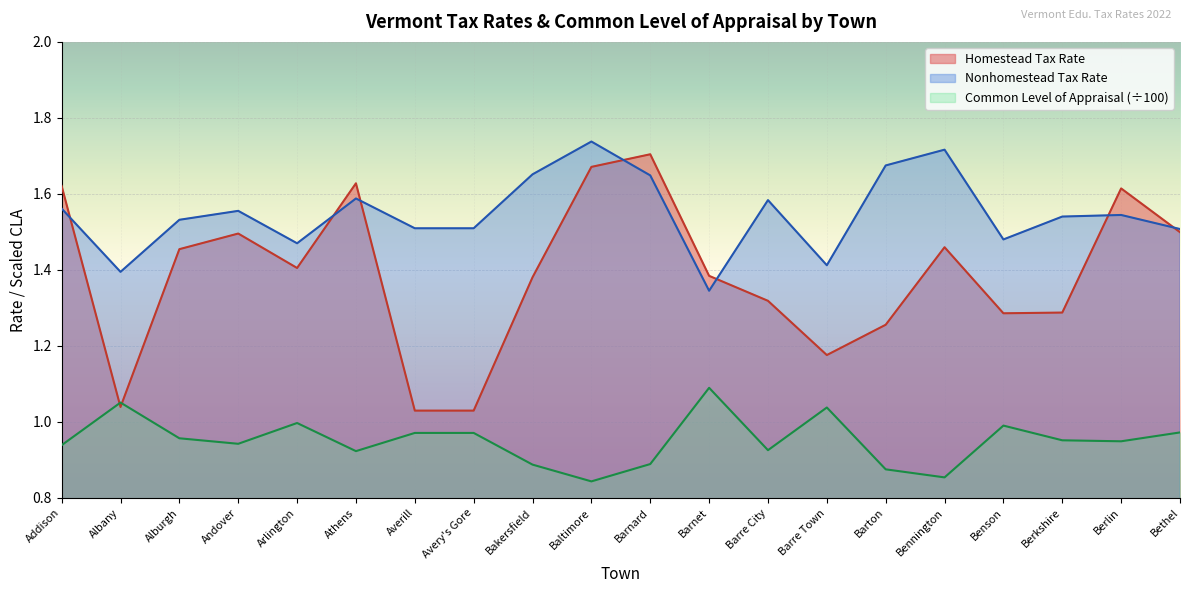

What is the difference between the maximum and minimum values in the Common Level of Appraisal series?

0.2